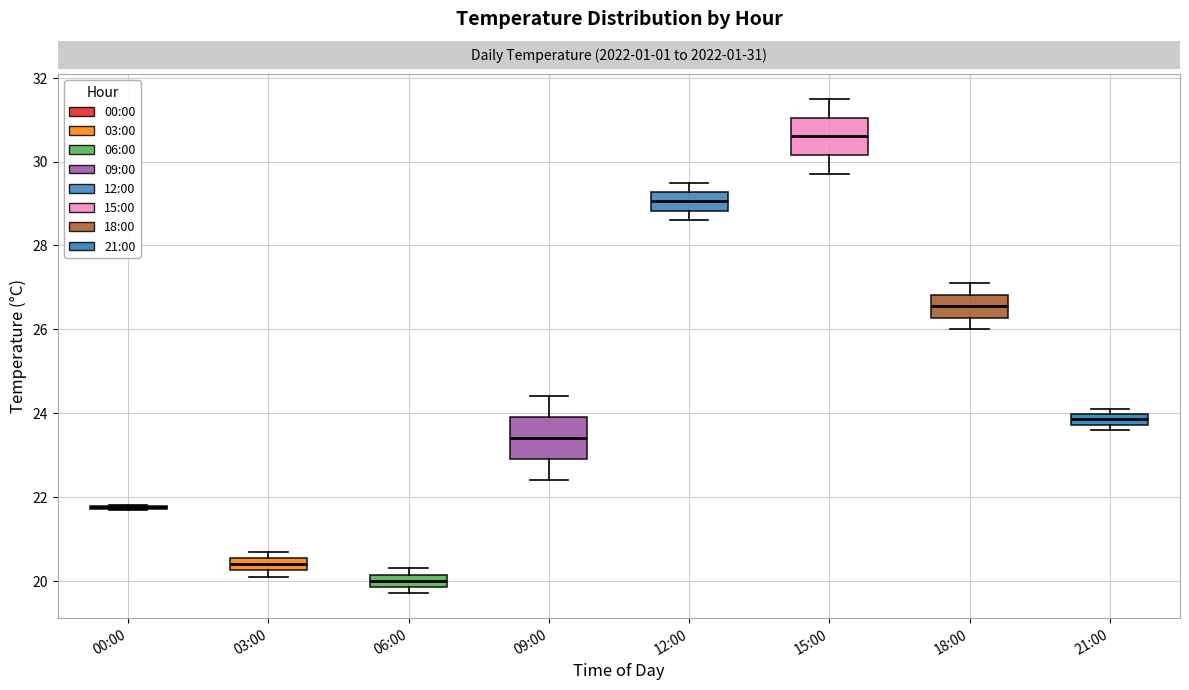

Where is the lower edge of the box for 03:00 on the y-axis? The values are not printed on the chart, so give them approximately, as read against the axis.

20.2